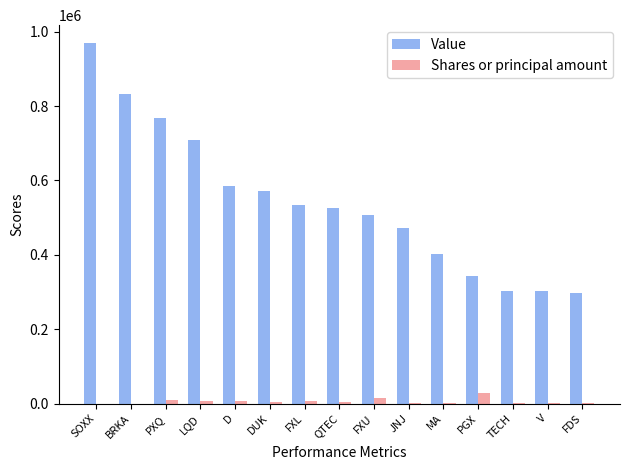

How many series are shown in this chart?

2